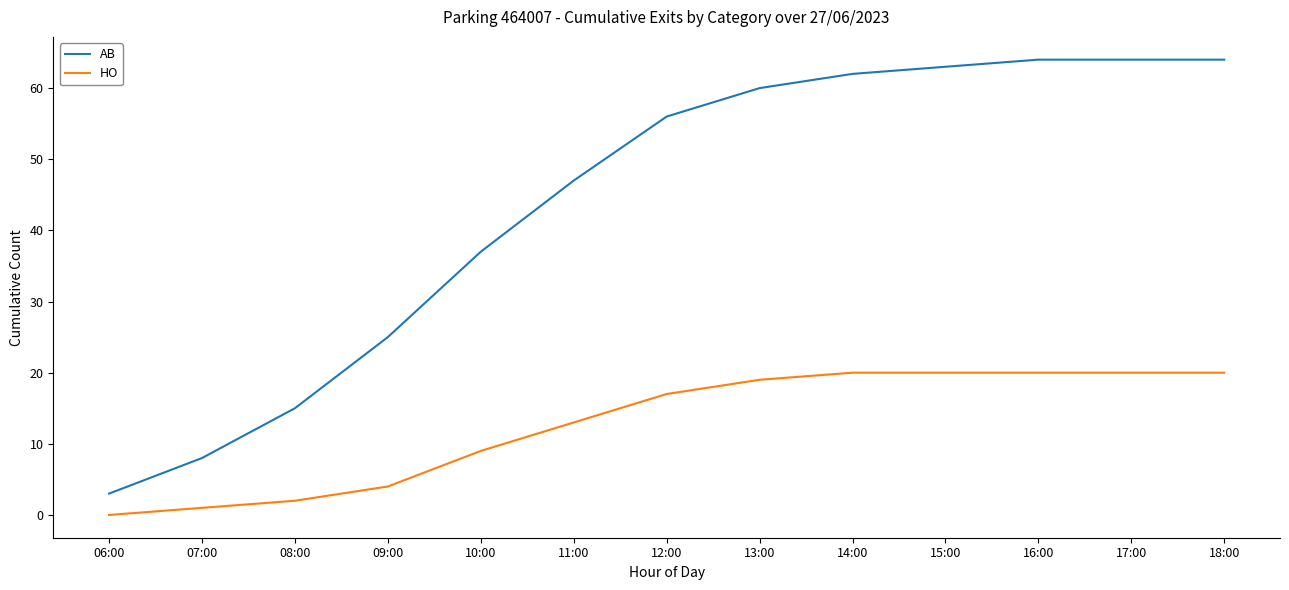

Which series has the largest range (max minus min)?

AB